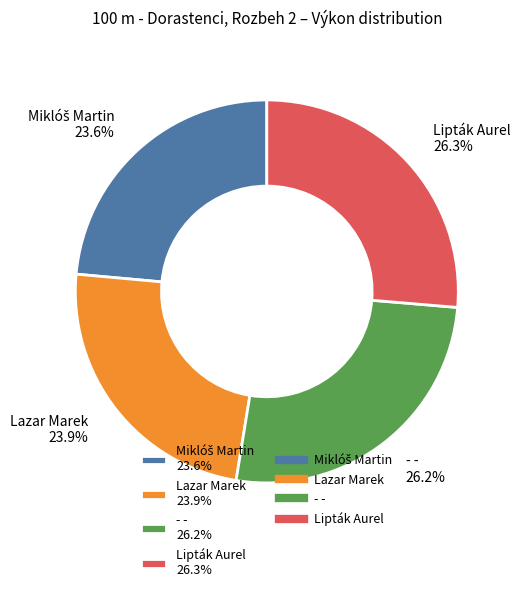

Count the number of slices in the pie.

4